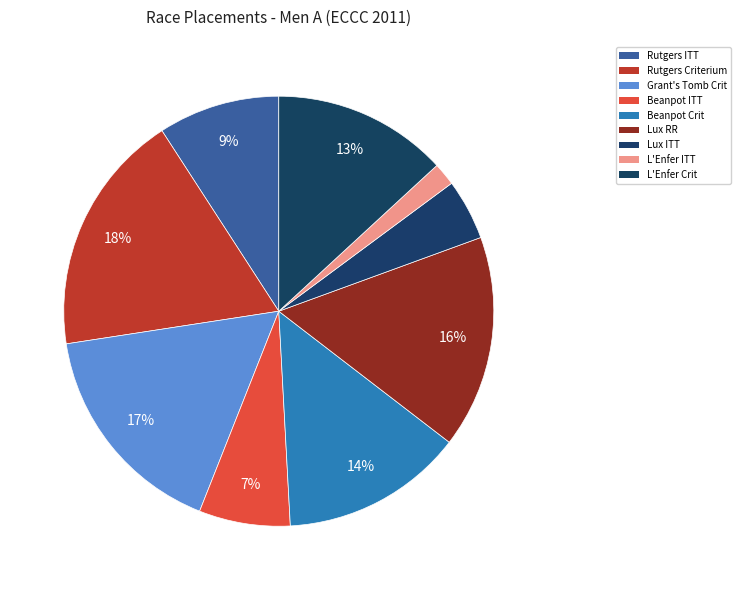

The Beanpot Crit slice represents 14% of the pie. True or false?

True